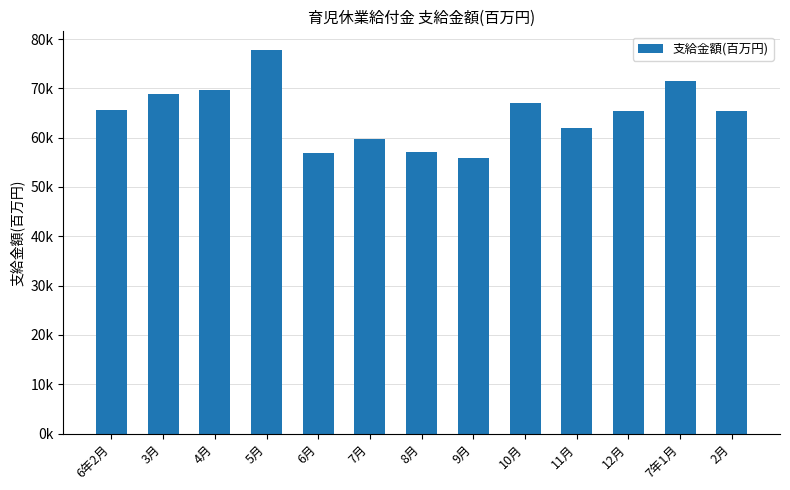

List the labels in order of value, largest first.

5月, 7年1月, 4月, 3月, 10月, 6年2月, 2月, 12月, 11月, 7月, 8月, 6月, 9月